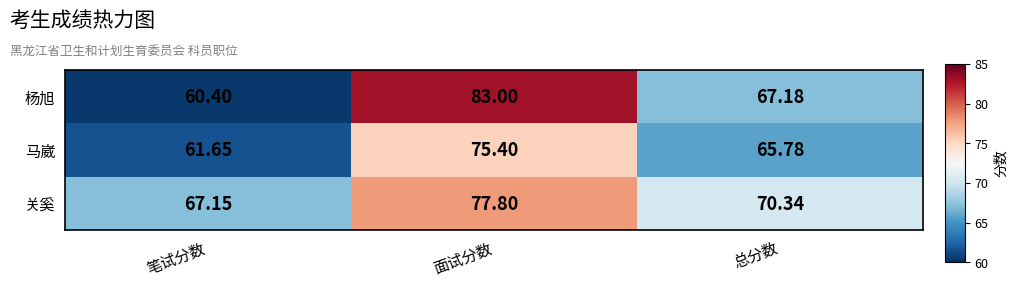

At which label does 关奚 first exceed 70?

面试分数